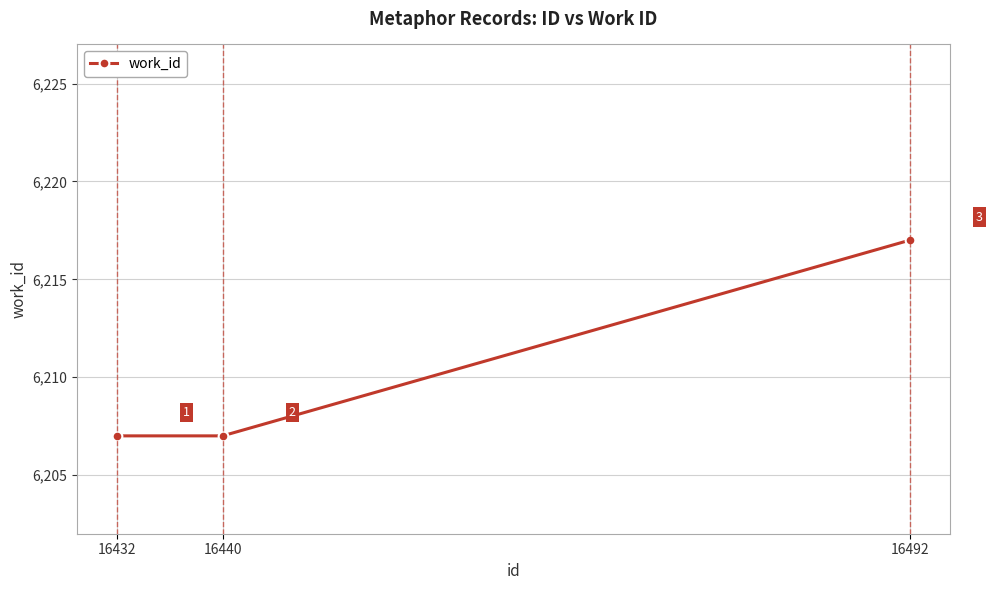

The chart shows a value of 2273 at 16432. True or false?

False